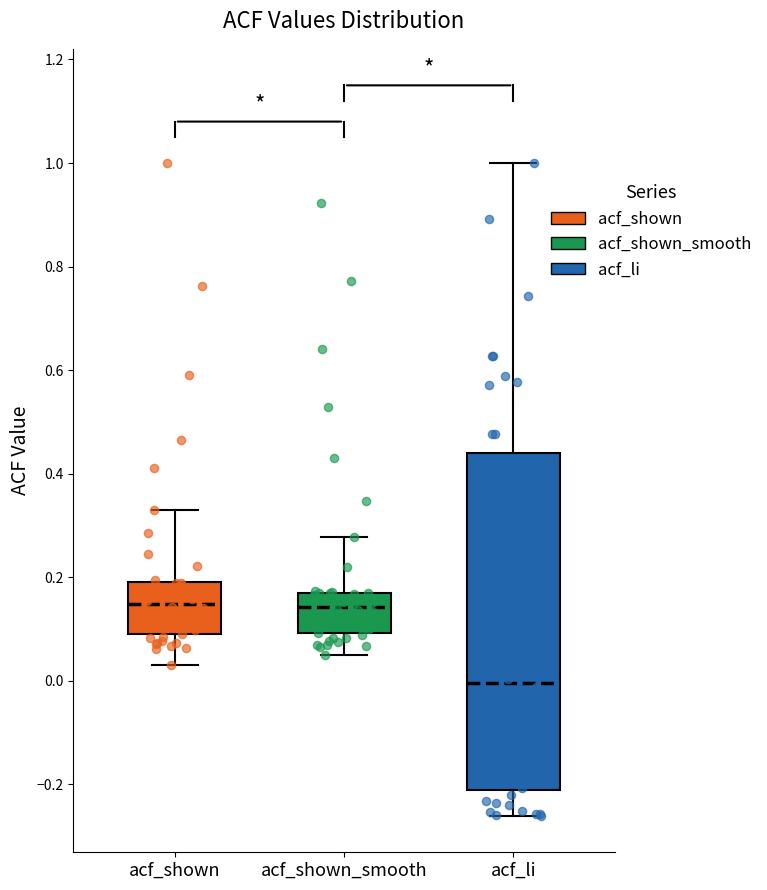

Where does the median line of the box for acf_shown sit on the y-axis? The values are not printed on the chart, so give them approximately, as read against the axis.

0.14